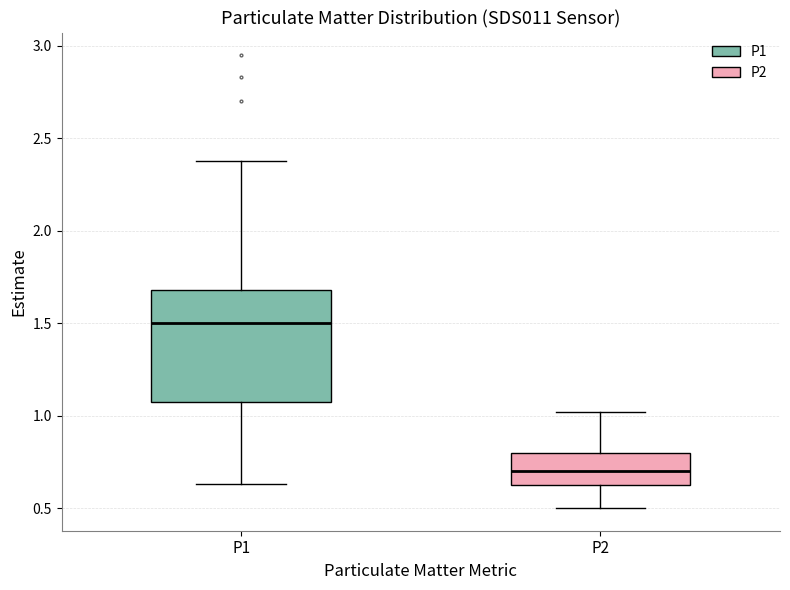

Reading left to right, read every box against the y-axis: the position of its median line, the range the box covers, and the ends of its whiskers. The values are not printed on the chart, so give them approximately, as read against the axis.

P1: median 1.50, box 1.05 to 1.70, whiskers 0.65 to 2.40
P2: median 0.70, box 0.60 to 0.80, whiskers 0.50 to 1.00